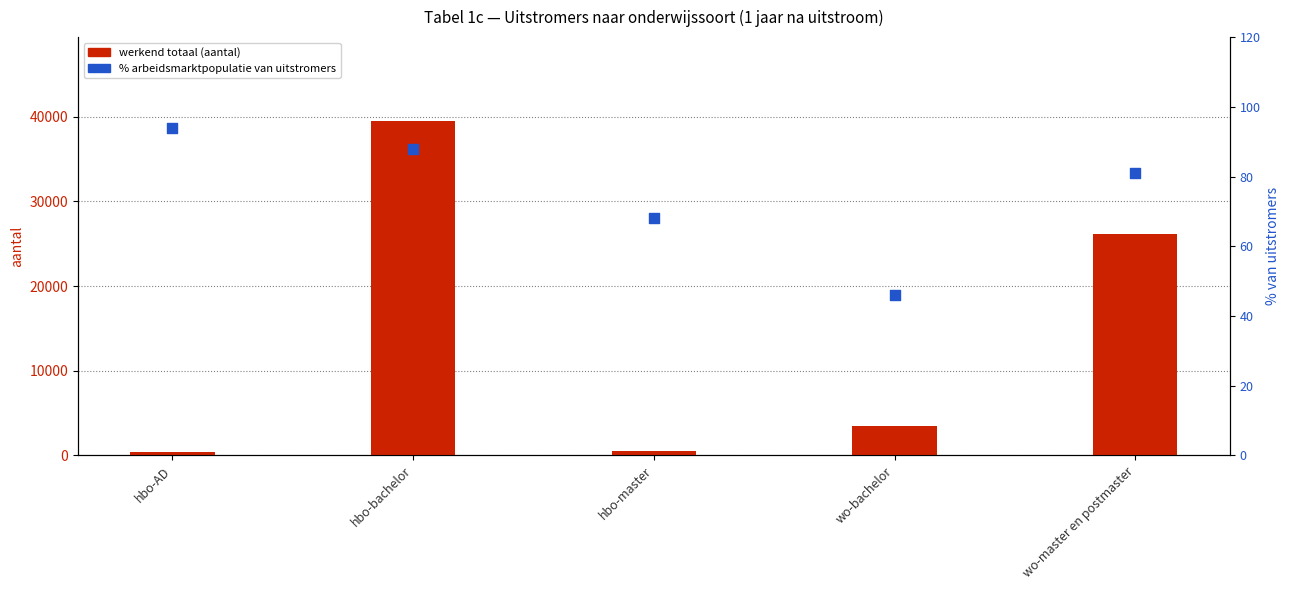

Is the value of % arbeidsmarktpopulatie at wo-bachelor greater than the value of werkend totaal at wo-master en postmaster?

No